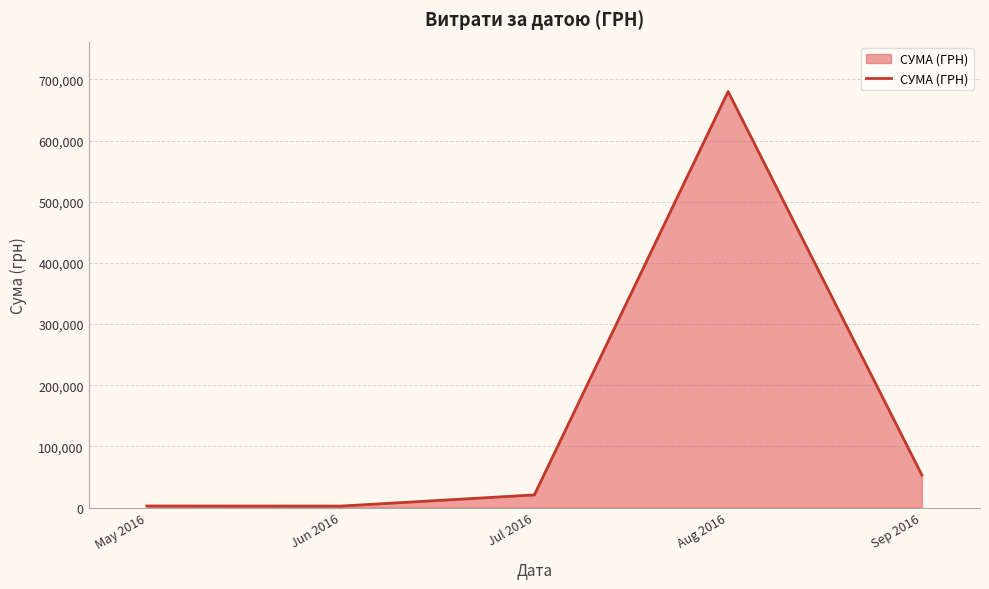

Where is the first local minimum?

Jun 2016